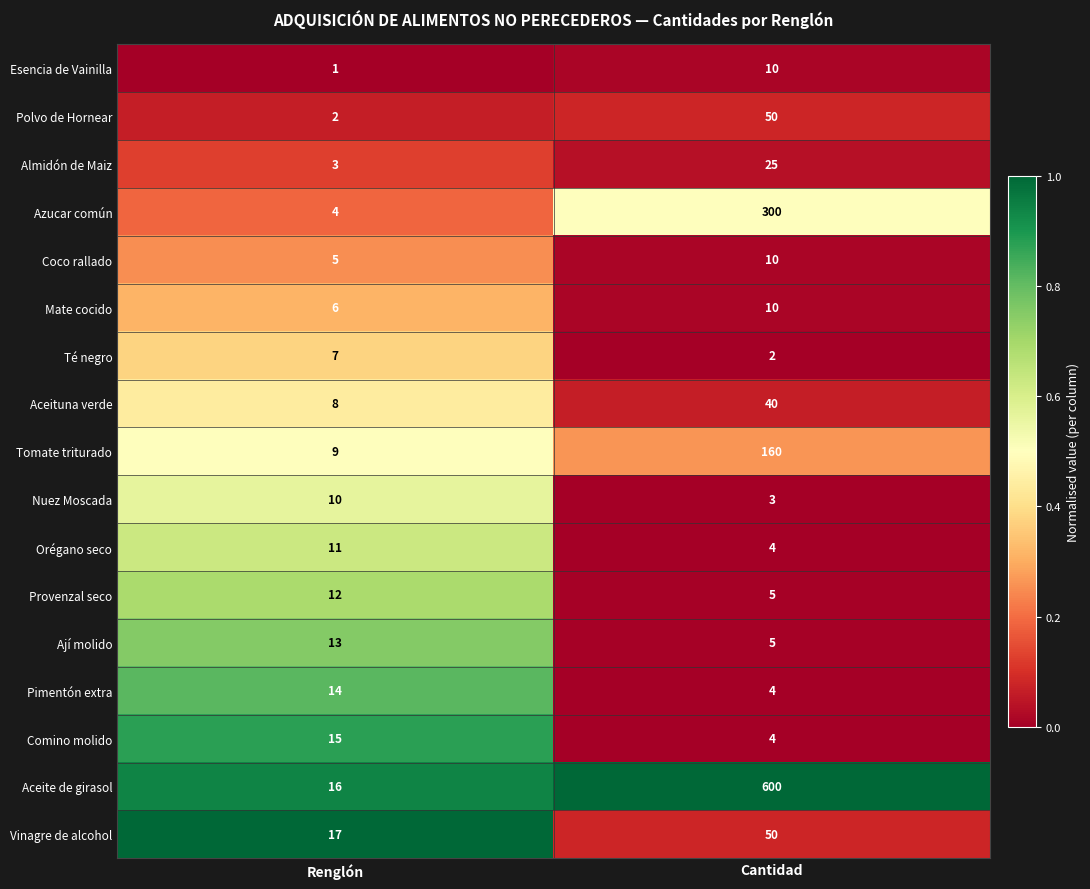

Is the value of Provenzal seco at Renglón greater than the value of Orégano seco at Cantidad?

Yes